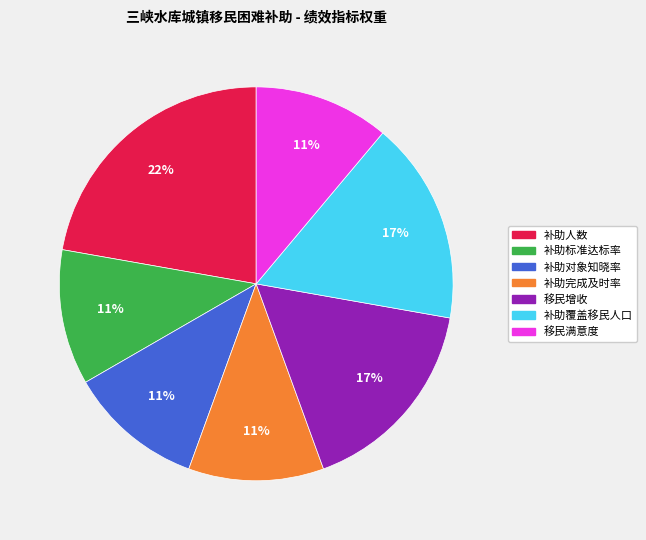

What percentage is the 补助人数 slice, to the nearest percent?

22%